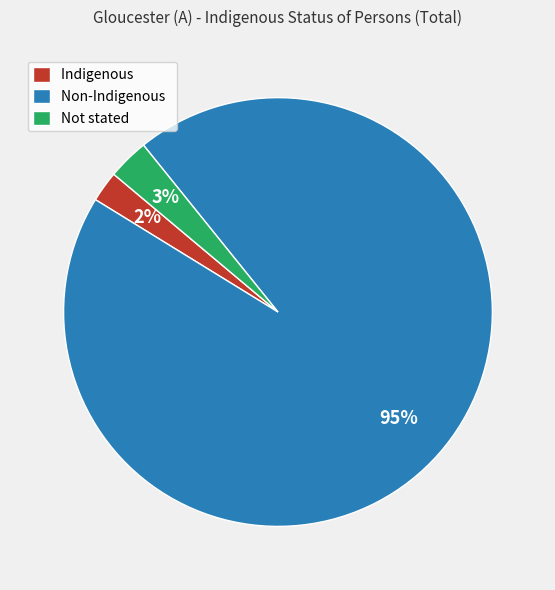

Is there any slice that represents more than half of the pie?

Yes